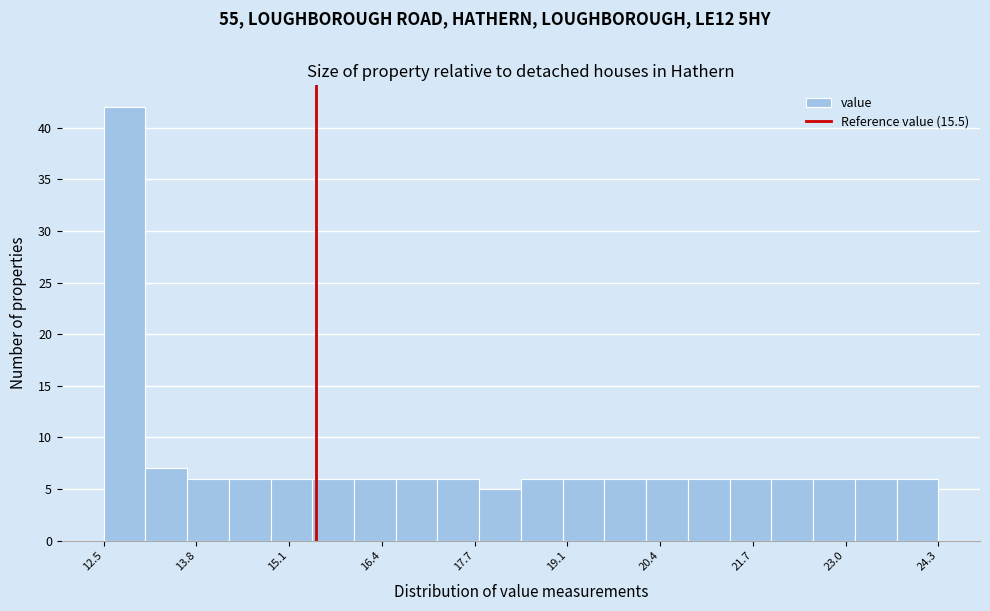

Read against the x-axis, roughly where is the centre of the tallest bar?

12.8